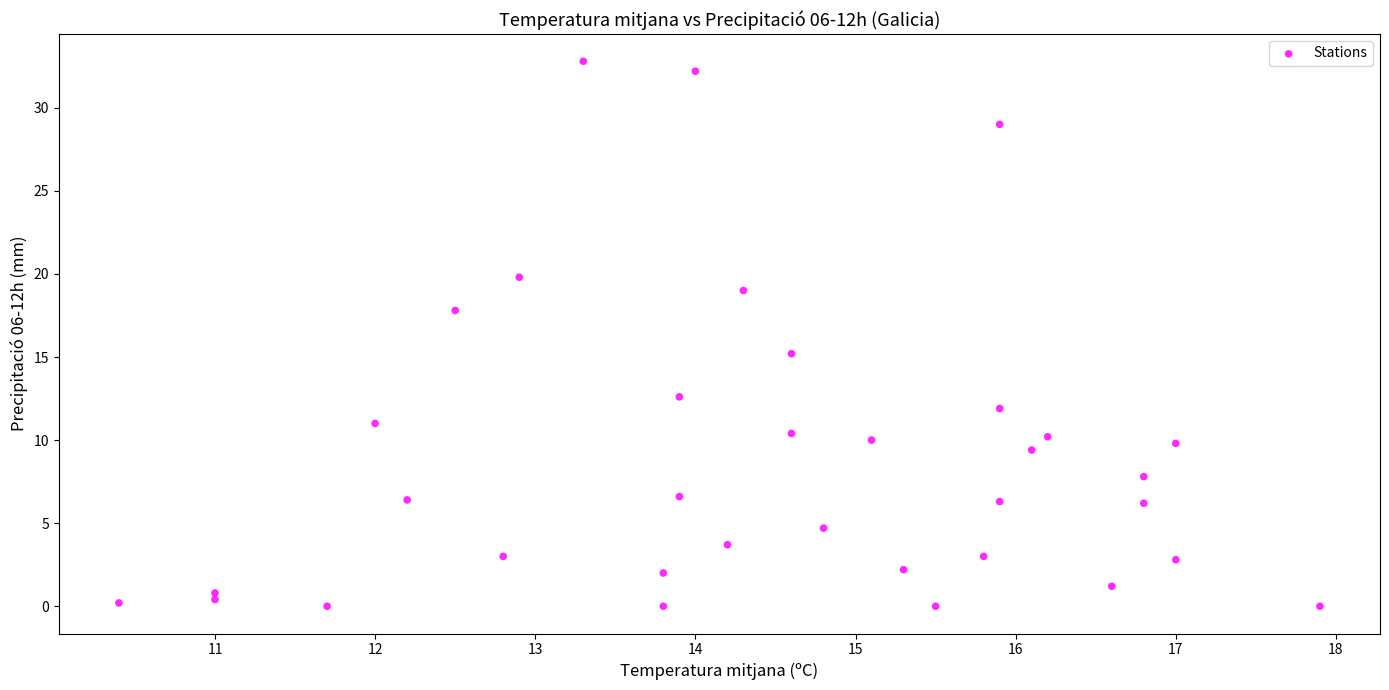

What Y value in the scatter plot is closest to 16?

15.2